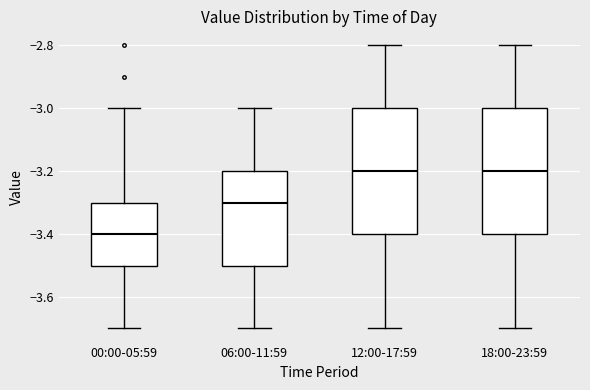

Reading left to right, read every box against the y-axis: the position of its median line, the range the box covers, and the ends of its whiskers. The values are not printed on the chart, so give them approximately, as read against the axis.

00:00-05:59: median -3.4, box -3.5 to -3.3, whiskers -3.7 to -3.0
06:00-11:59: median -3.3, box -3.5 to -3.2, whiskers -3.7 to -3.0
12:00-17:59: median -3.2, box -3.4 to -3.0, whiskers -3.7 to -2.8
18:00-23:59: median -3.2, box -3.4 to -3.0, whiskers -3.7 to -2.8